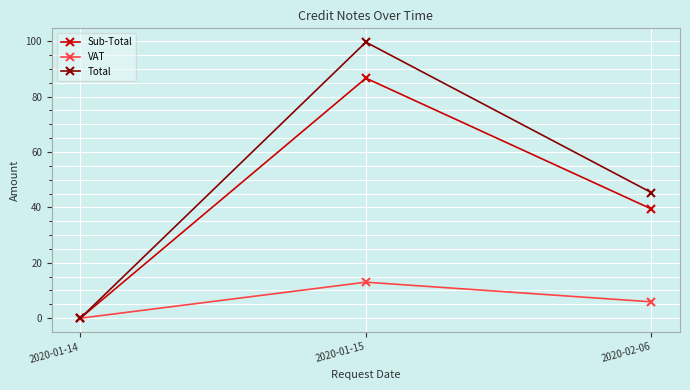

Which label corresponds to the smallest value in the chart?

2020-01-14